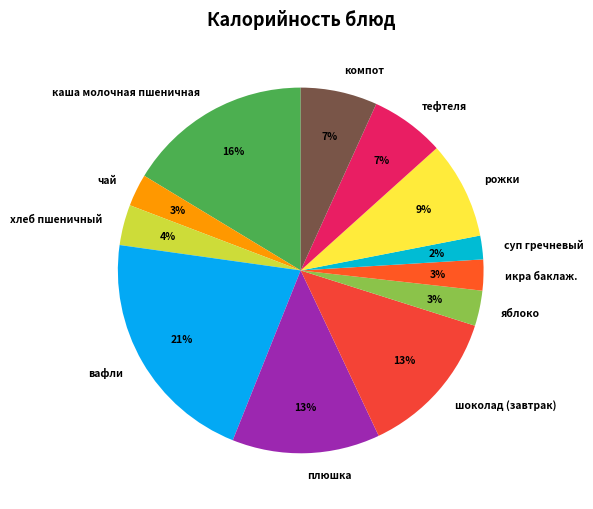

Approximately how many times larger is the value at икра баклаж. compared to плюшка?

0.2